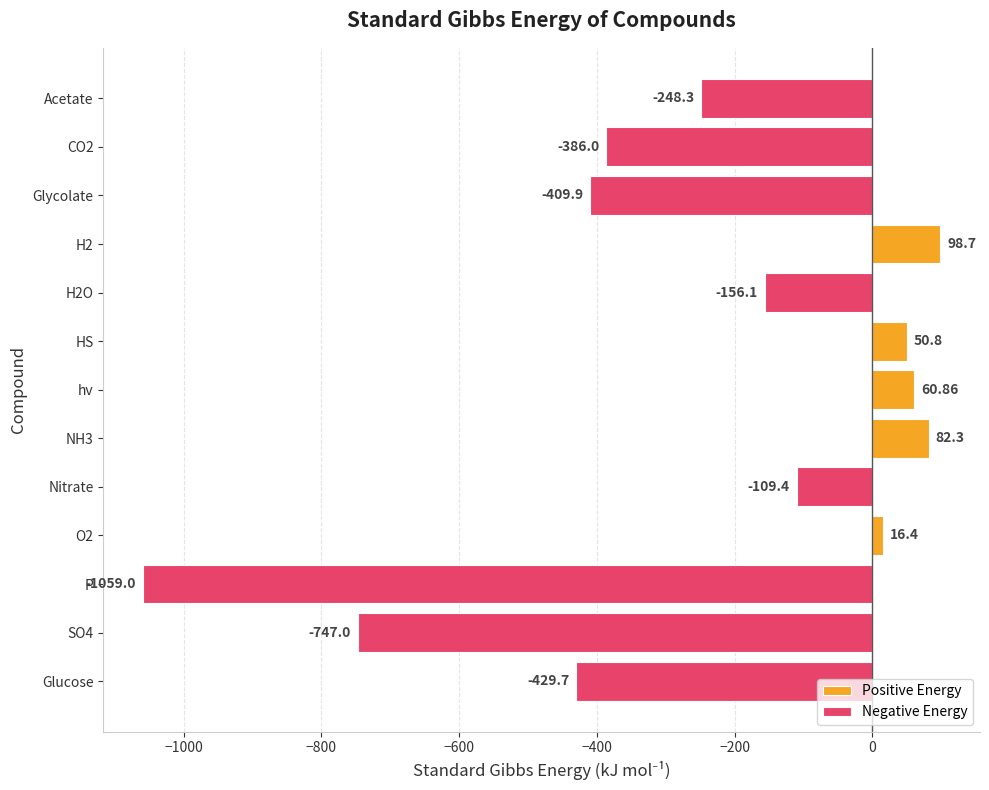

What position from the right is O2?

4